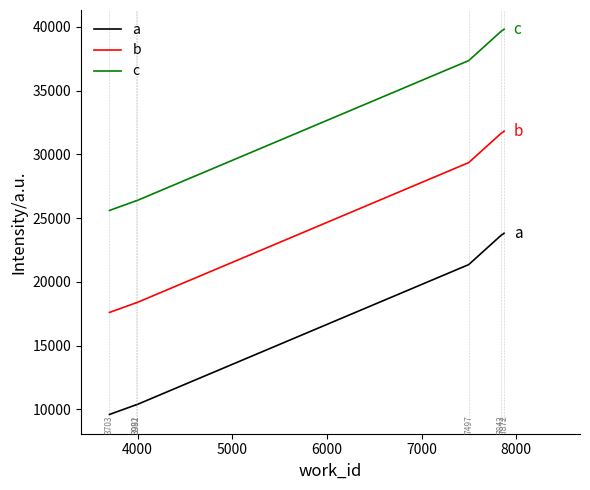

What are all the series names shown in the legend?

a, b, c